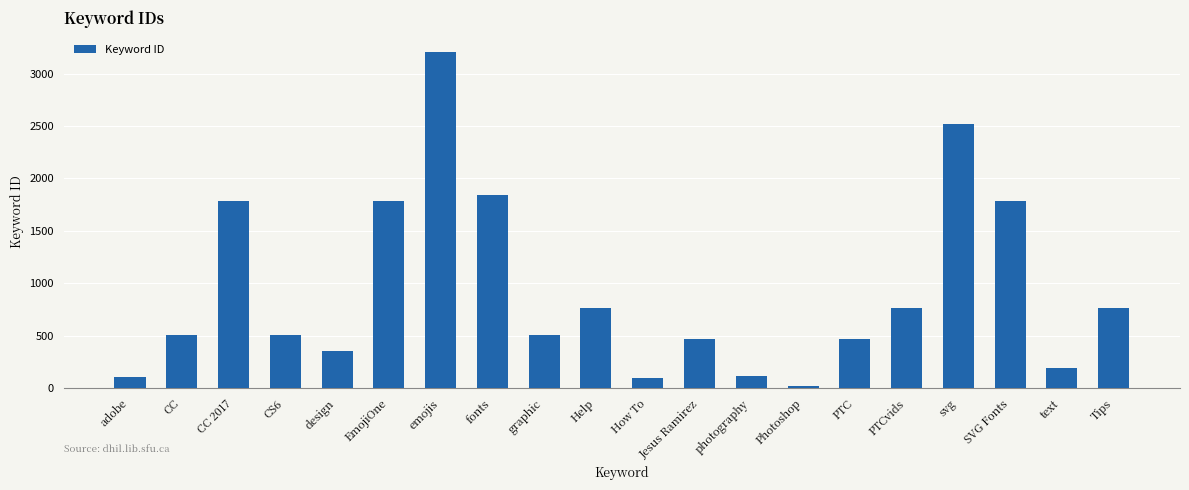

What is the difference between the values at Jesus Ramirez and EmojiOne?

1321